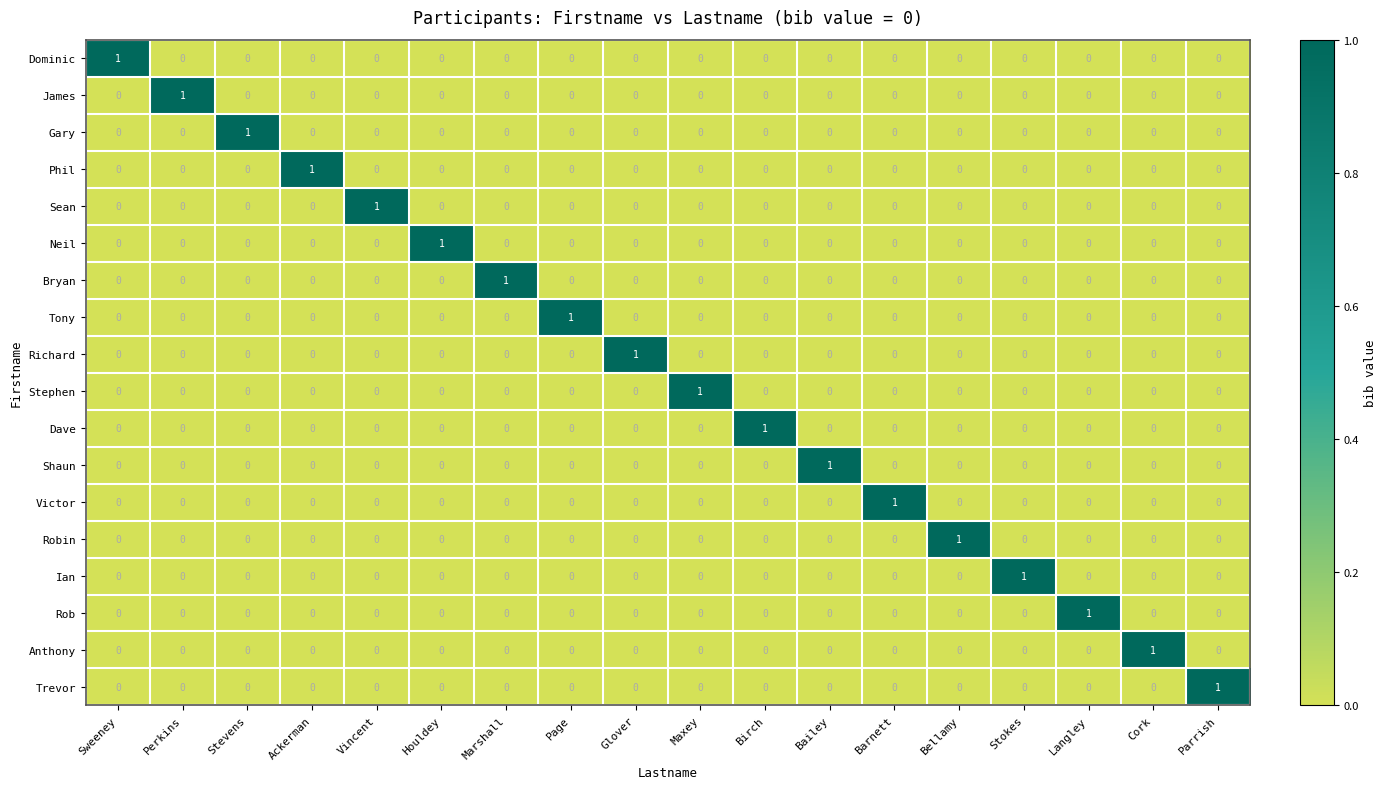

At how many categories does at least one series exceed 0?

18